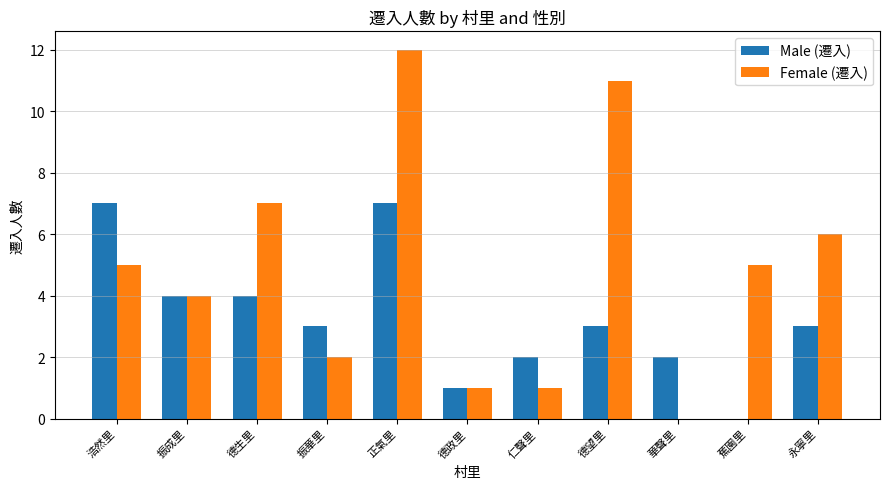

Is it true that Female (遷入) equals 0 at 德政里?

False